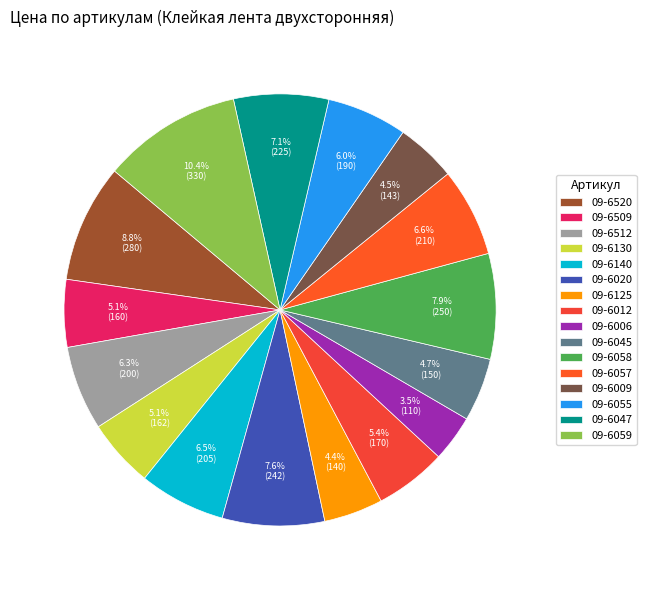

To the nearest percent, what portion does 09-6509 represent?

5%